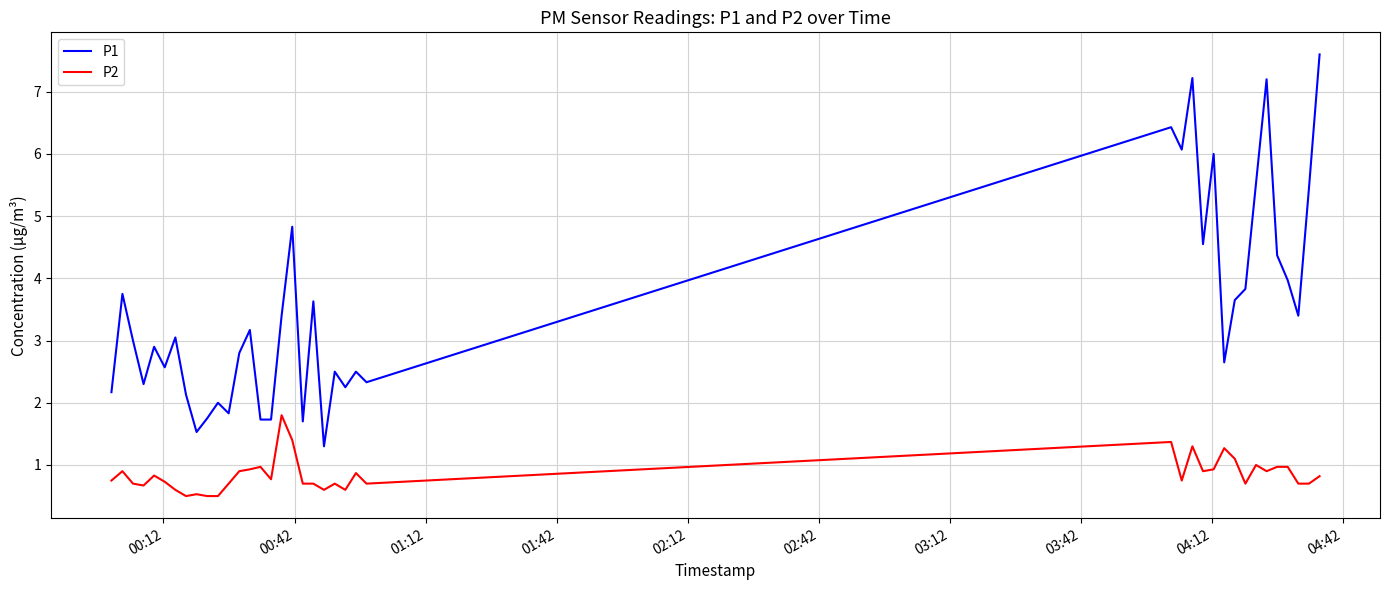

Which series has the largest range (max minus min)?

P1